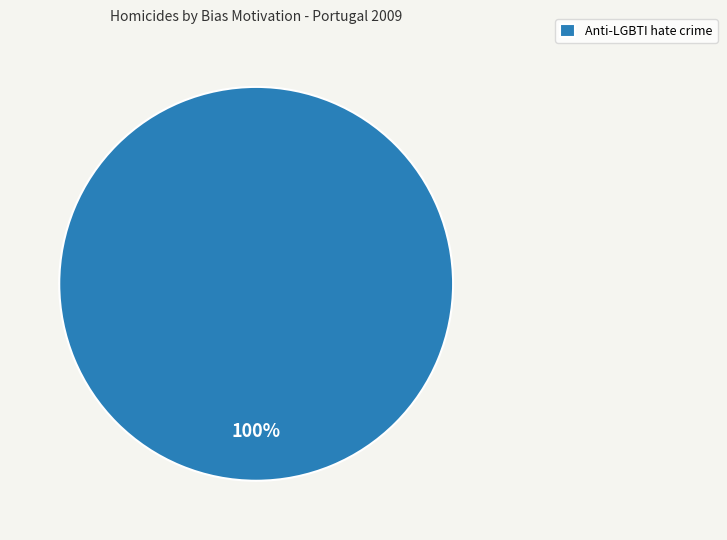

To the nearest percent, what portion does Anti-LGBTI hate crime represent?

100%